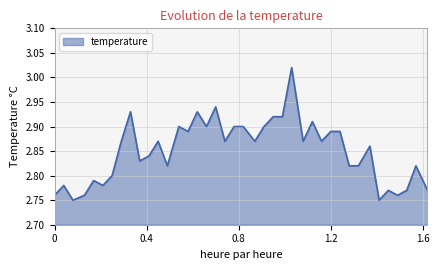

What is the difference between the maximum and minimum values?

0.3